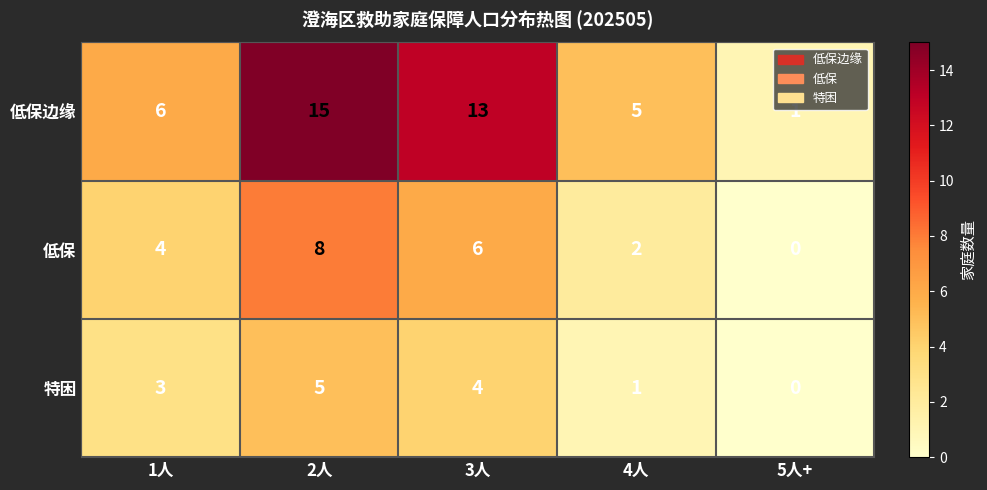

What is the difference between the highest and lowest values at 1人?

3